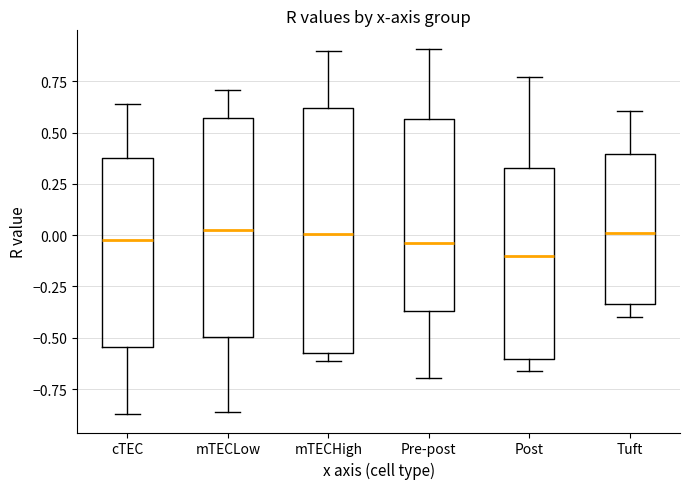

Reading left to right, read every box against the y-axis: the position of its median line, the range the box covers, and the ends of its whiskers. The values are not printed on the chart, so give them approximately, as read against the axis.

cTEC: median -0.05, box -0.55 to 0.35, whiskers -0.85 to 0.65
mTECLow: median 0.00, box -0.50 to 0.55, whiskers -0.85 to 0.70
mTECHigh: median 0.00, box -0.55 to 0.60, whiskers -0.60 to 0.90
Pre-post: median -0.05, box -0.35 to 0.55, whiskers -0.70 to 0.90
Post: median -0.10, box -0.60 to 0.35, whiskers -0.65 to 0.75
Tuft: median 0.00, box -0.35 to 0.40, whiskers -0.40 to 0.60